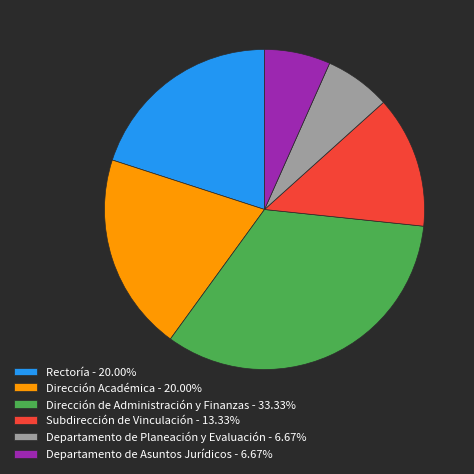

The Departamento de Asuntos Jurídicos slice represents 7% of the pie. True or false?

True